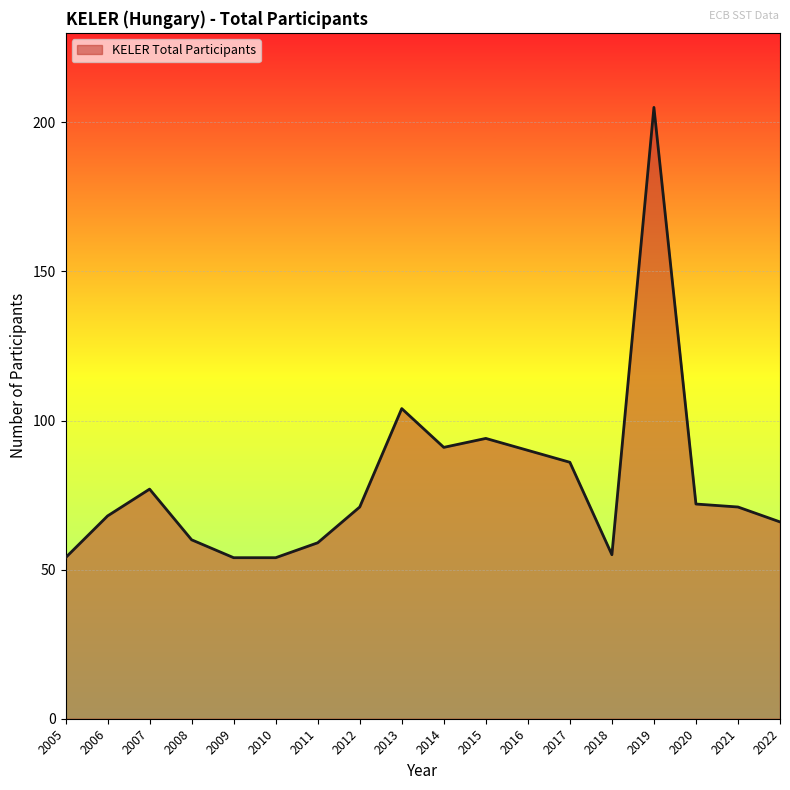

Reading left to right, transcribe all the data shown in this chart.

54	68	77	60	54	54	59	71	104	91	94	90	86	55	205	72	71	66